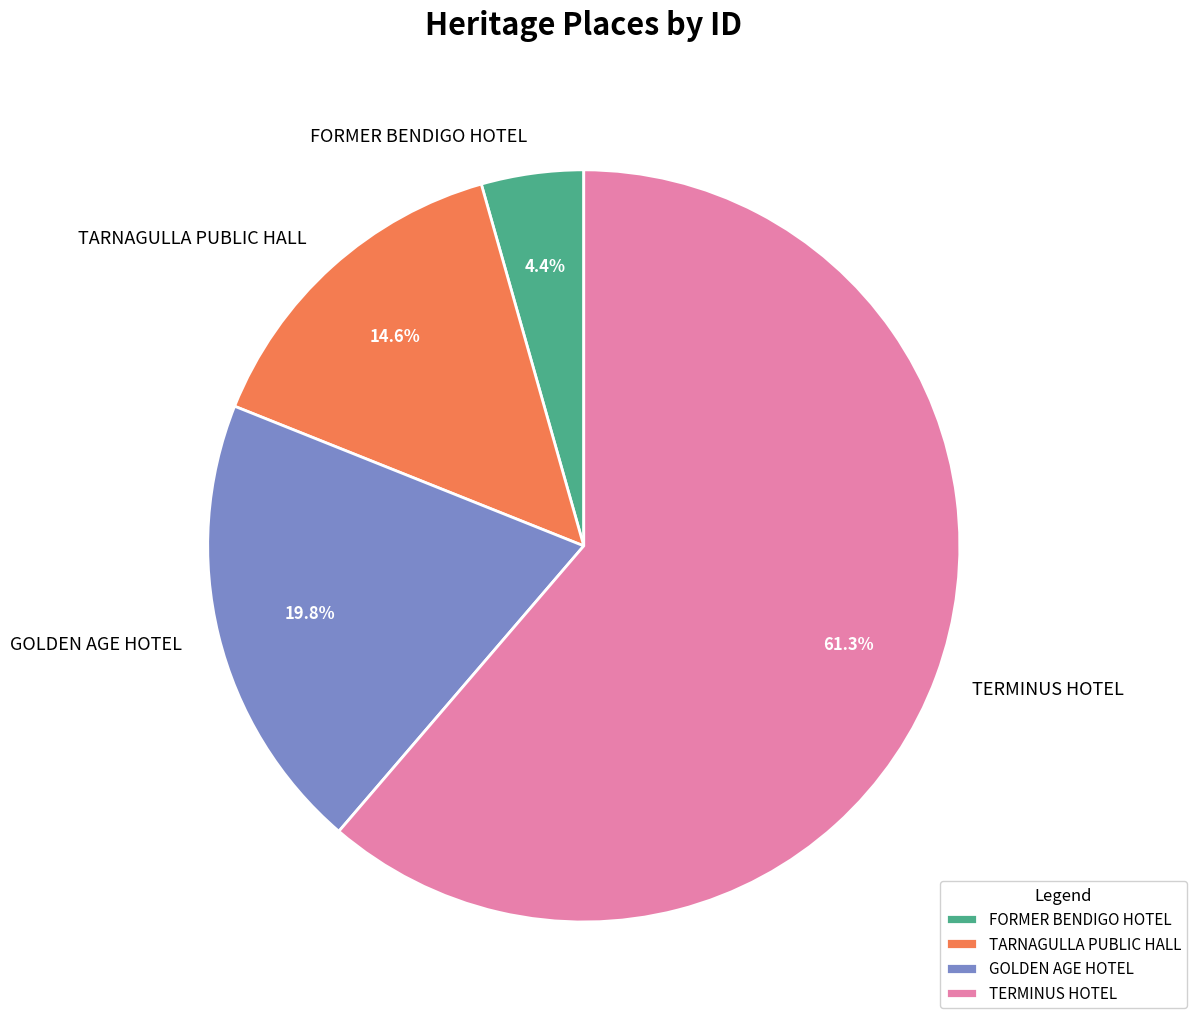

What is the largest slice in the pie chart?

TERMINUS HOTEL